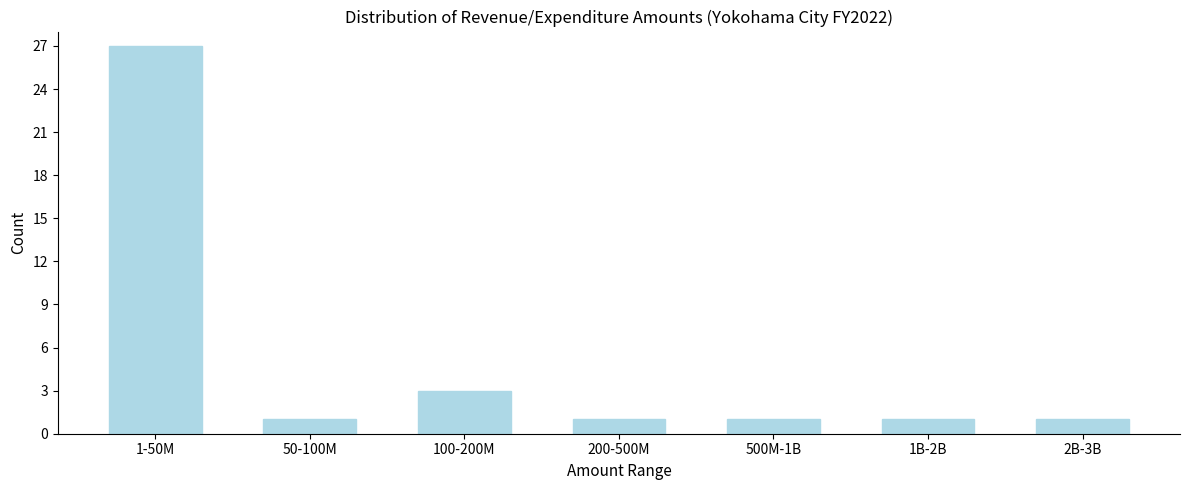

Reading right to left, what are all the values shown in this chart?

2B-3B=1	1B-2B=1	500M-1B=1	200-500M=1	100-200M=3	50-100M=1	1-50M=27